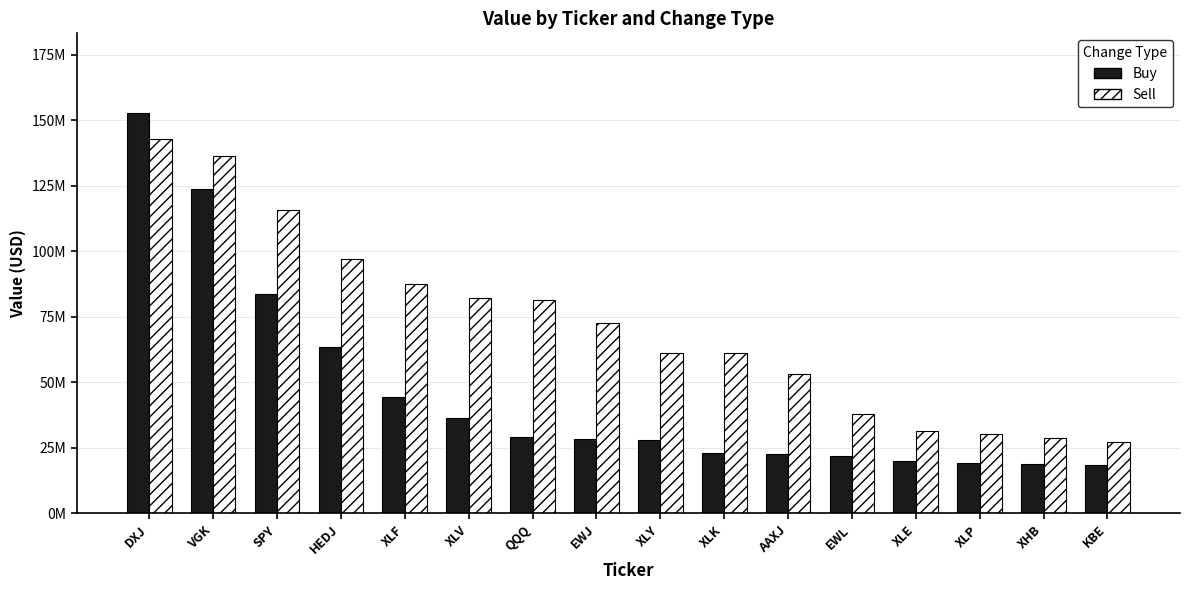

Which has a higher value, QQQ or HEDJ?

HEDJ